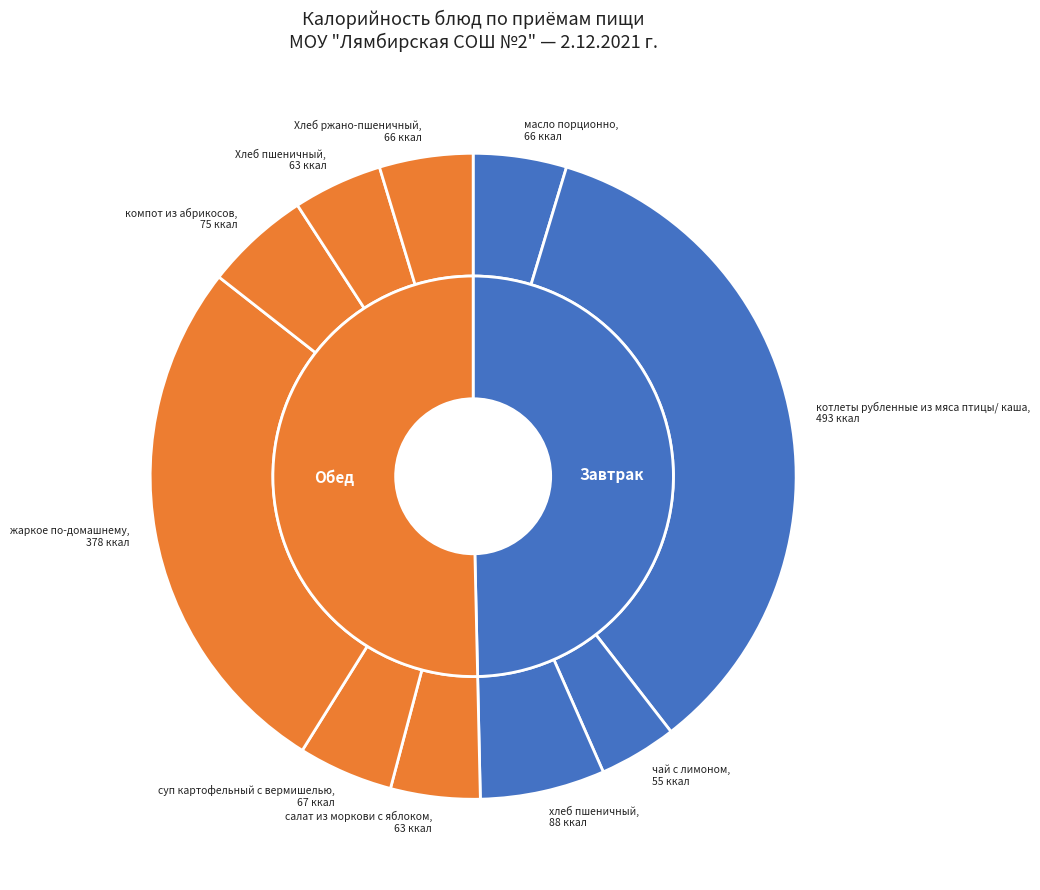

How many slices are in this pie chart?

10